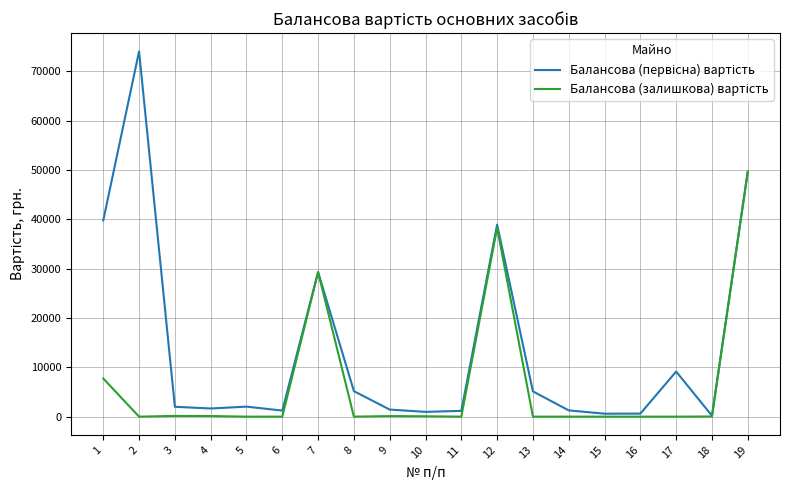

At which category is the sum across all series the highest?

19